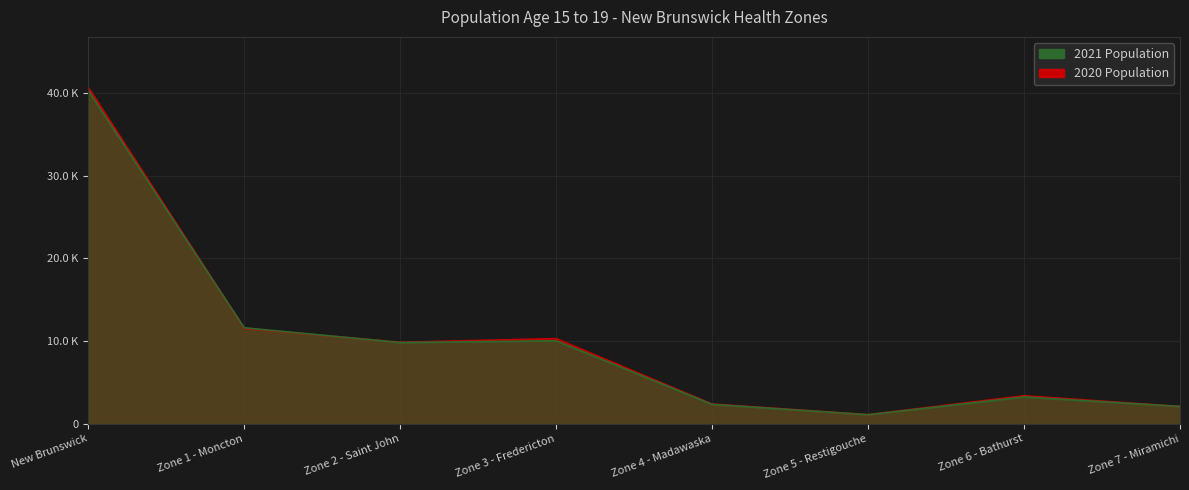

Between Zone 4 - Madawaska and Zone 1 - Moncton, which is larger?

Zone 1 - Moncton